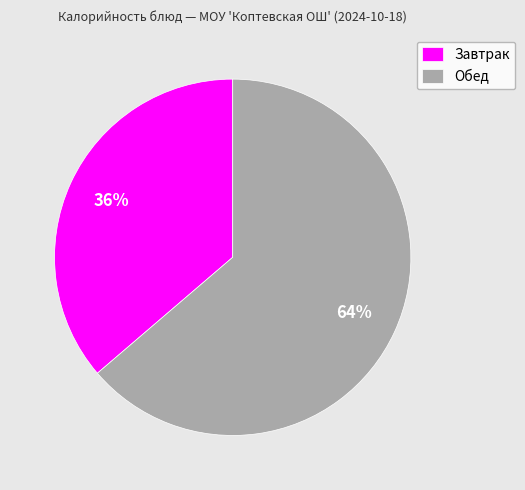

Which has a higher value, Завтрак or Обед?

Обед